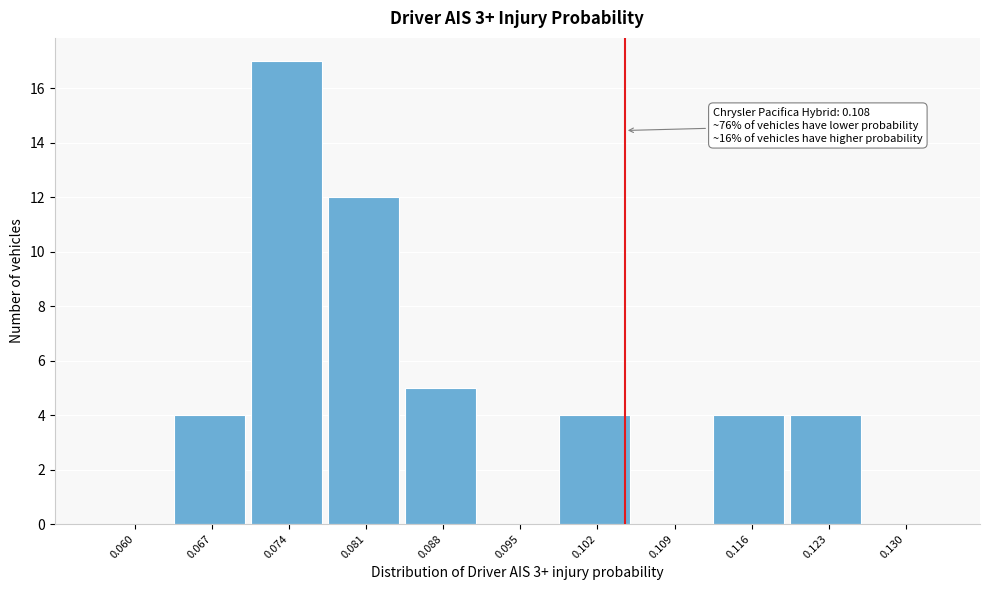

Reading left to right, what are all the values shown in this chart?

0.060=0	0.067=4	0.074=17	0.081=12	0.088=5	0.095=0	0.102=4	0.109=0	0.116=4	0.123=4	0.130=0